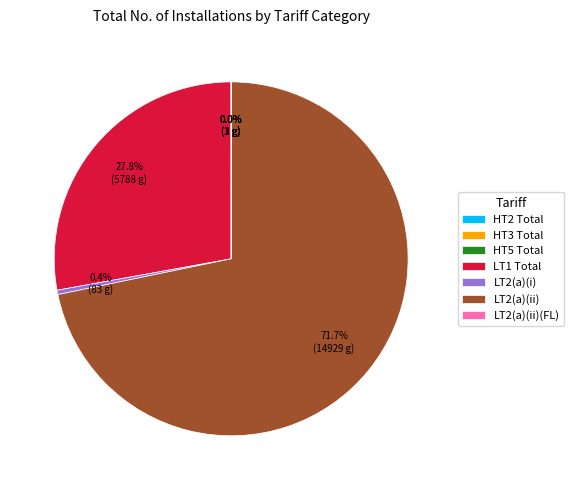

Which category has the biggest portion of the pie?

LT2(a)(ii)